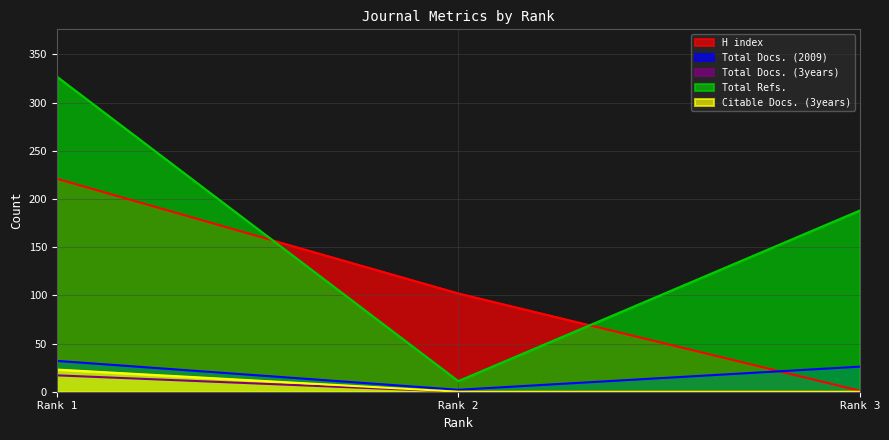

Which series has the widest spread of values?

Total Refs.